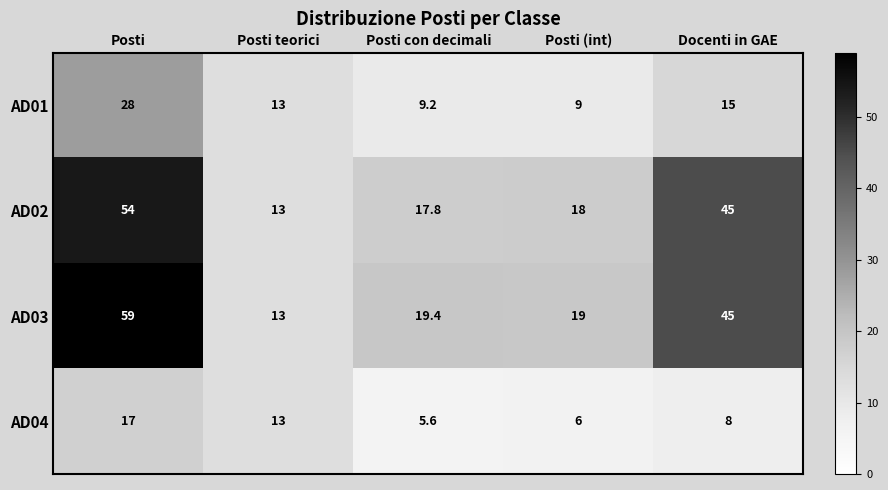

Reading right to left, what are all the values shown in this chart?

AD01: 15.0	9.0	9.2	13.0	28.0
AD02: 45.0	18.0	17.8	13.0	54.0
AD03: 45.0	19.0	19.4	13.0	59.0
AD04: 8.0	6.0	5.6	13.0	17.0